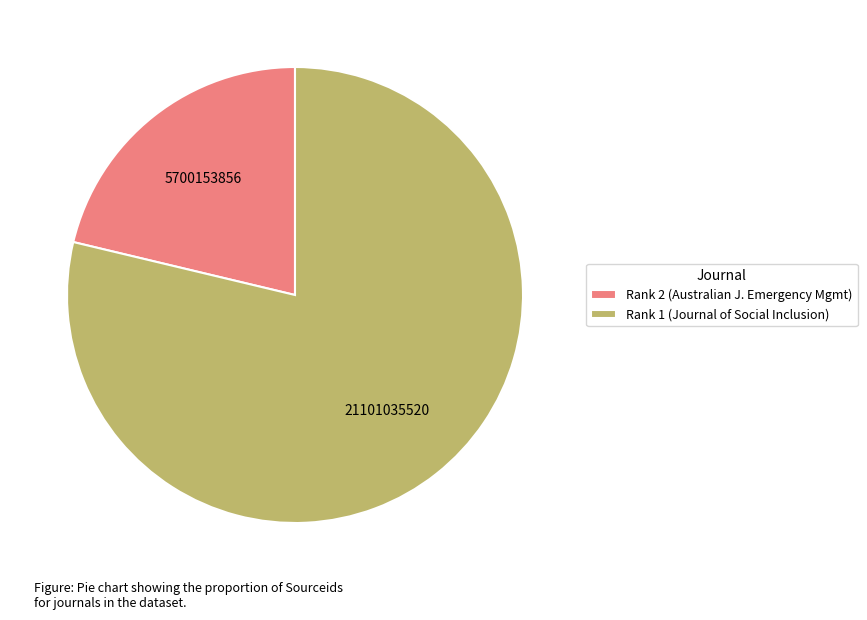

Count the number of slices in the pie.

2